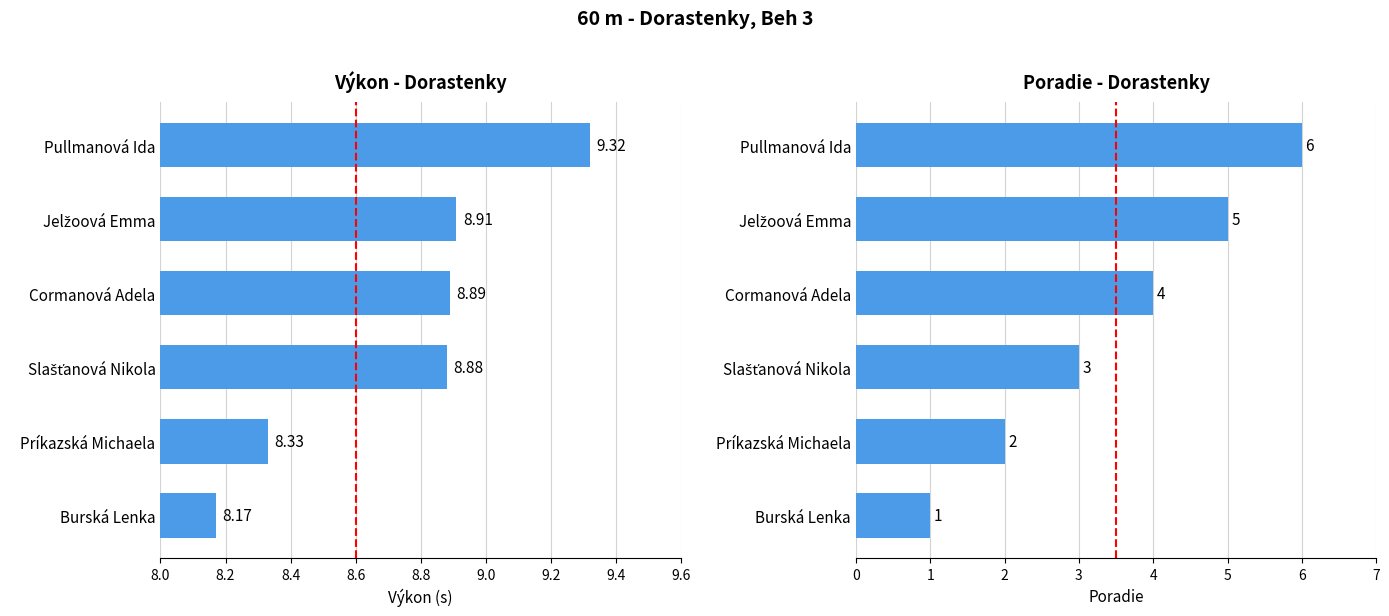

Are the bars grouped side by side (vs. stacked)?

Yes